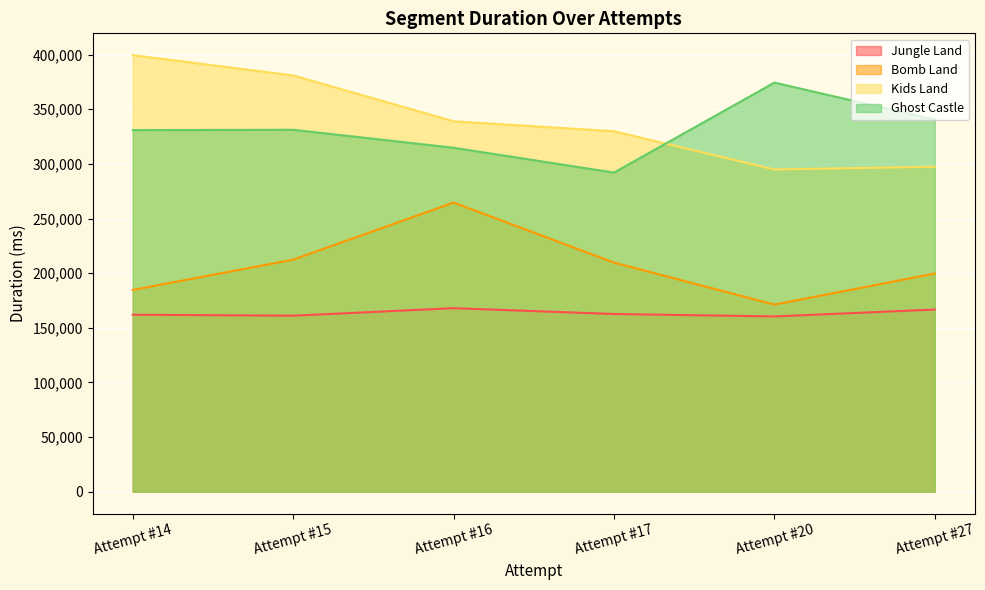

Is it true that Bomb Land equals 328828 at Attempt #17?

False